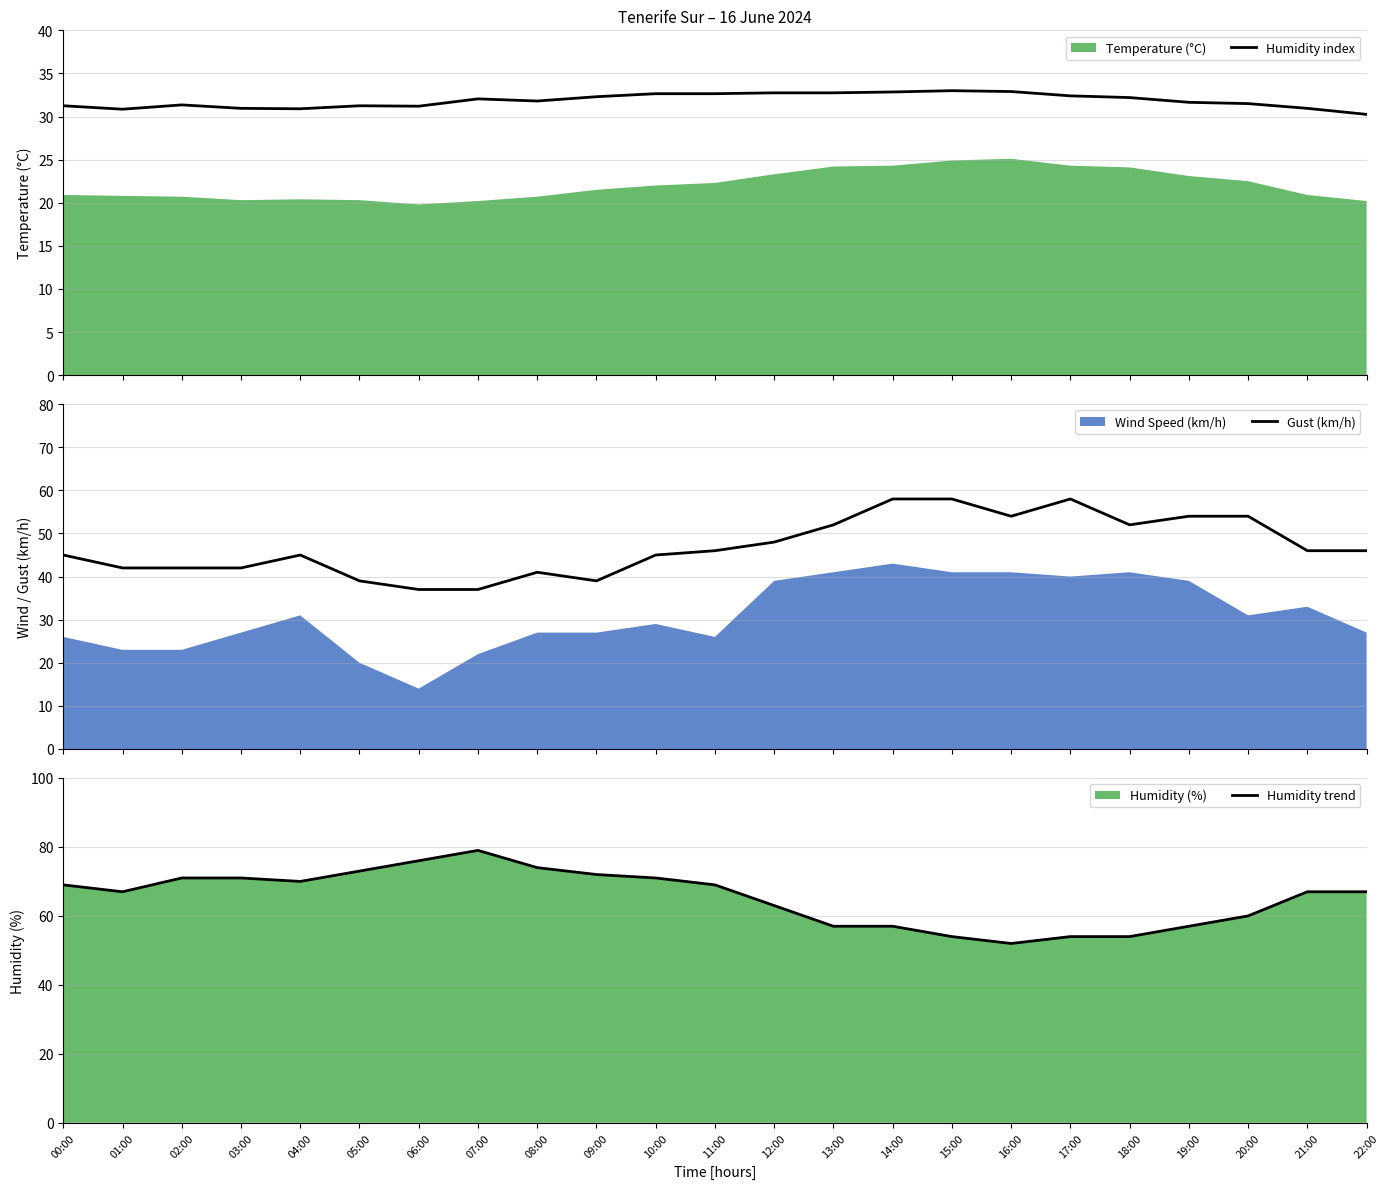

Where is Humidity index nearest to the value 31?

03:00